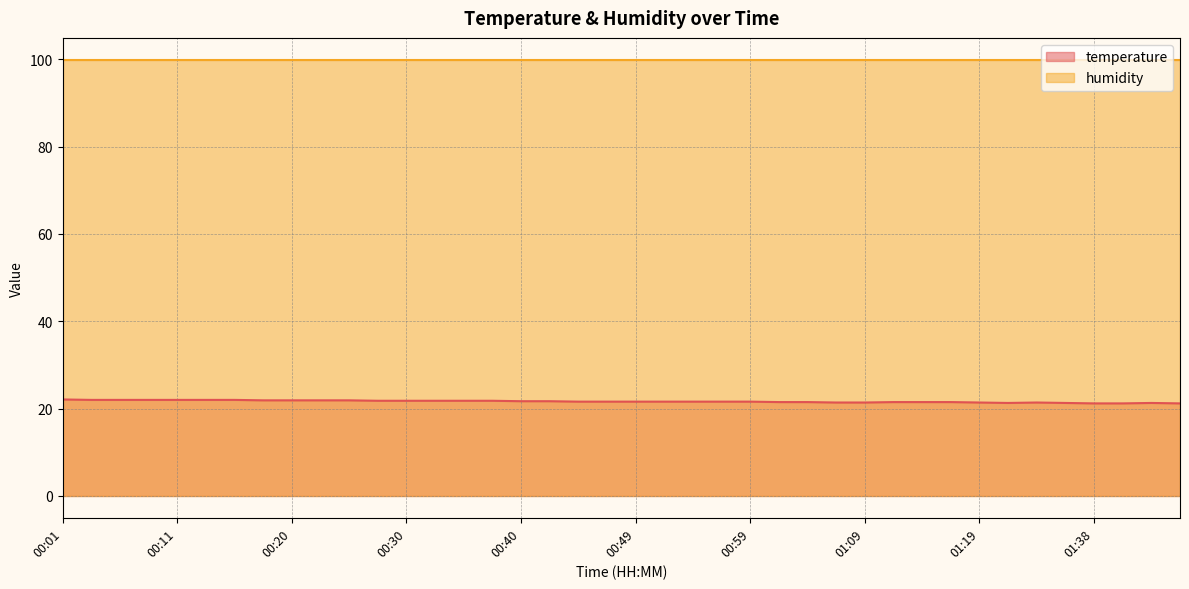

Is it true that the value at 00:40 is 21.7?

True